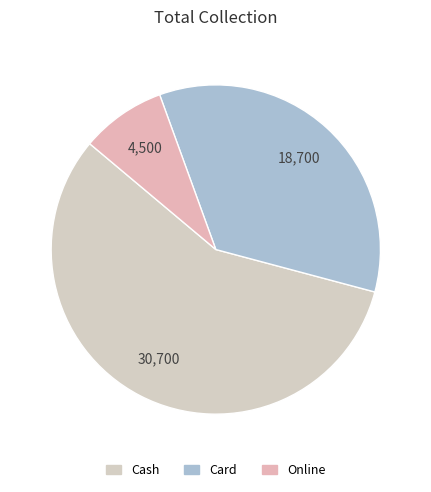

Is there any slice that represents more than half of the pie?

Yes